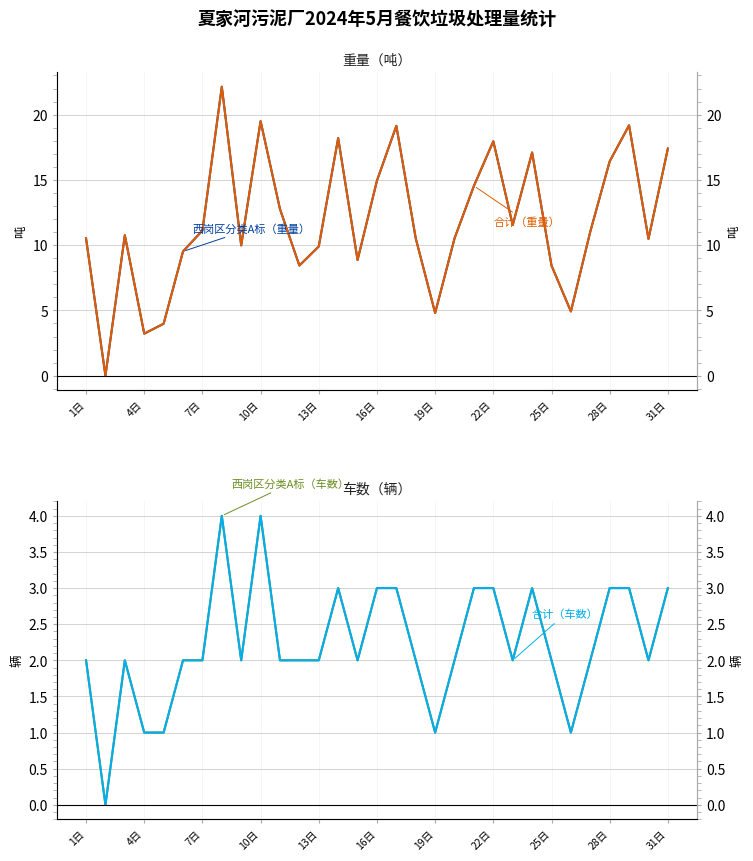

Between 13日 and 16日, which series saw the biggest shift?

西岗区分类A标（重量）